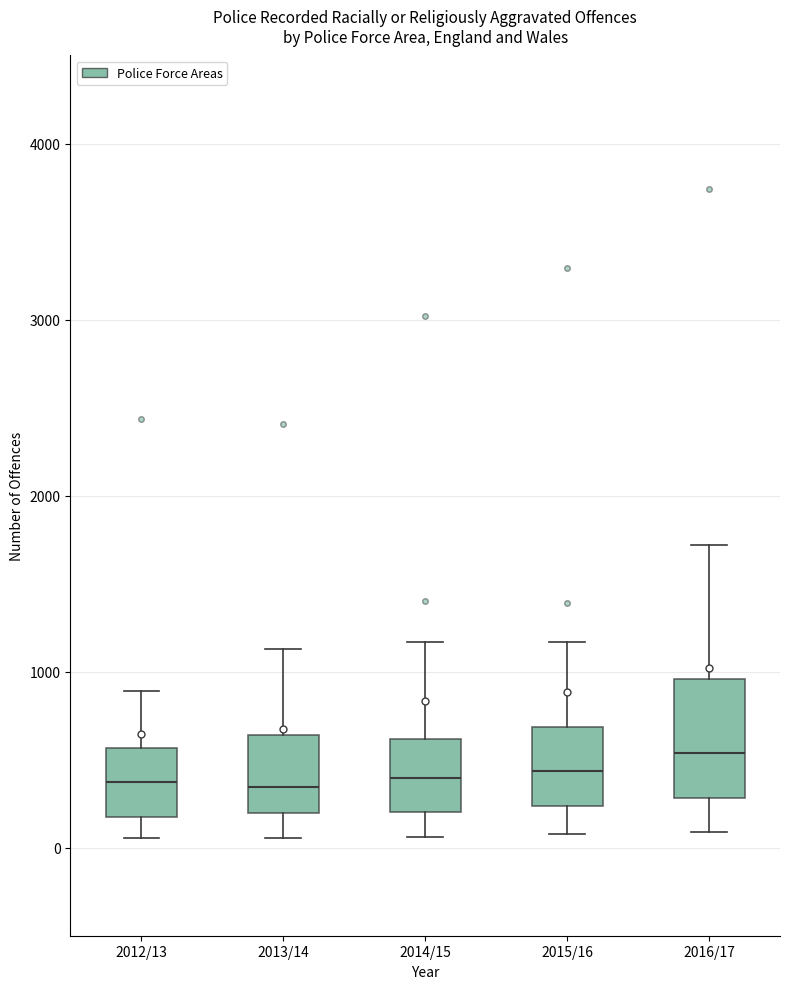

Reading left to right, read every box against the y-axis: the position of its median line, the range the box covers, and the ends of its whiskers. The values are not printed on the chart, so give them approximately, as read against the axis.

2012/13: median 400, box 200 to 600, whiskers 100 to 900
2013/14: median 300, box 200 to 600, whiskers 100 to 1100
2014/15: median 400, box 200 to 600, whiskers 100 to 1200
2015/16: median 400, box 200 to 700, whiskers 100 to 1200
2016/17: median 500, box 300 to 1000, whiskers 100 to 1700